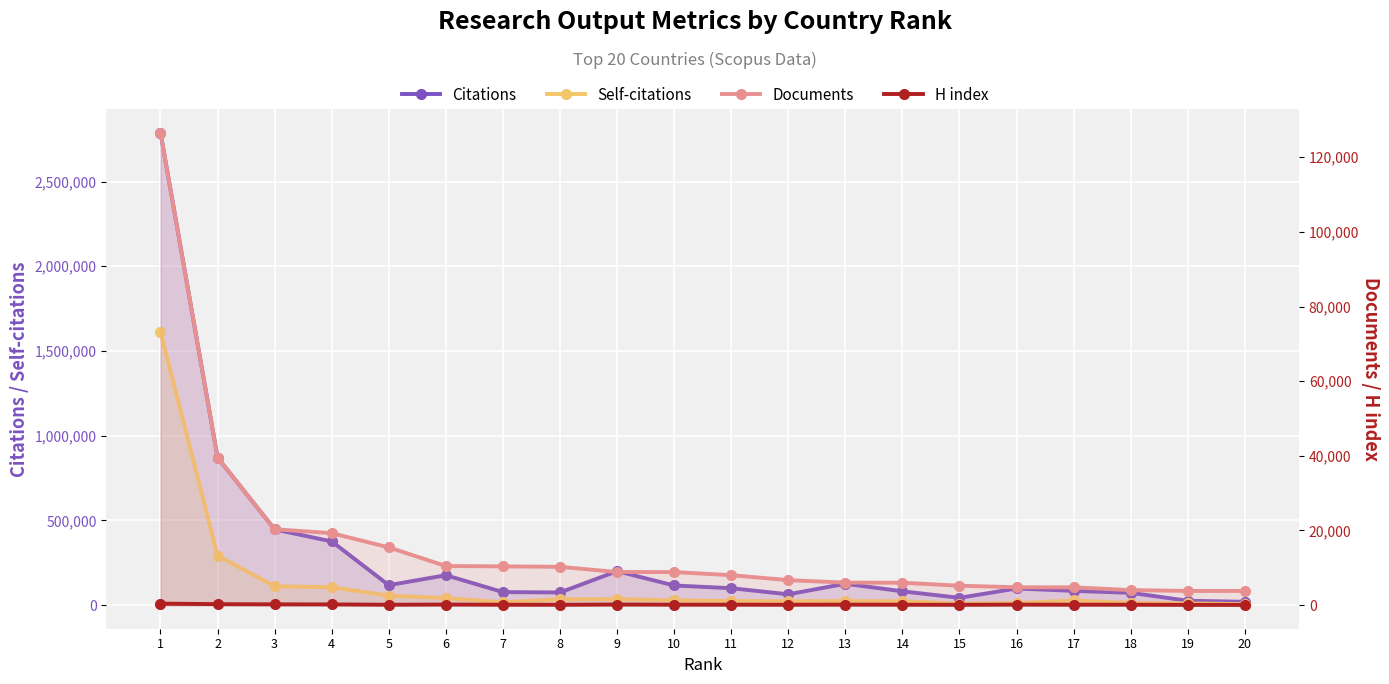

How many lines are shown in the chart?

4